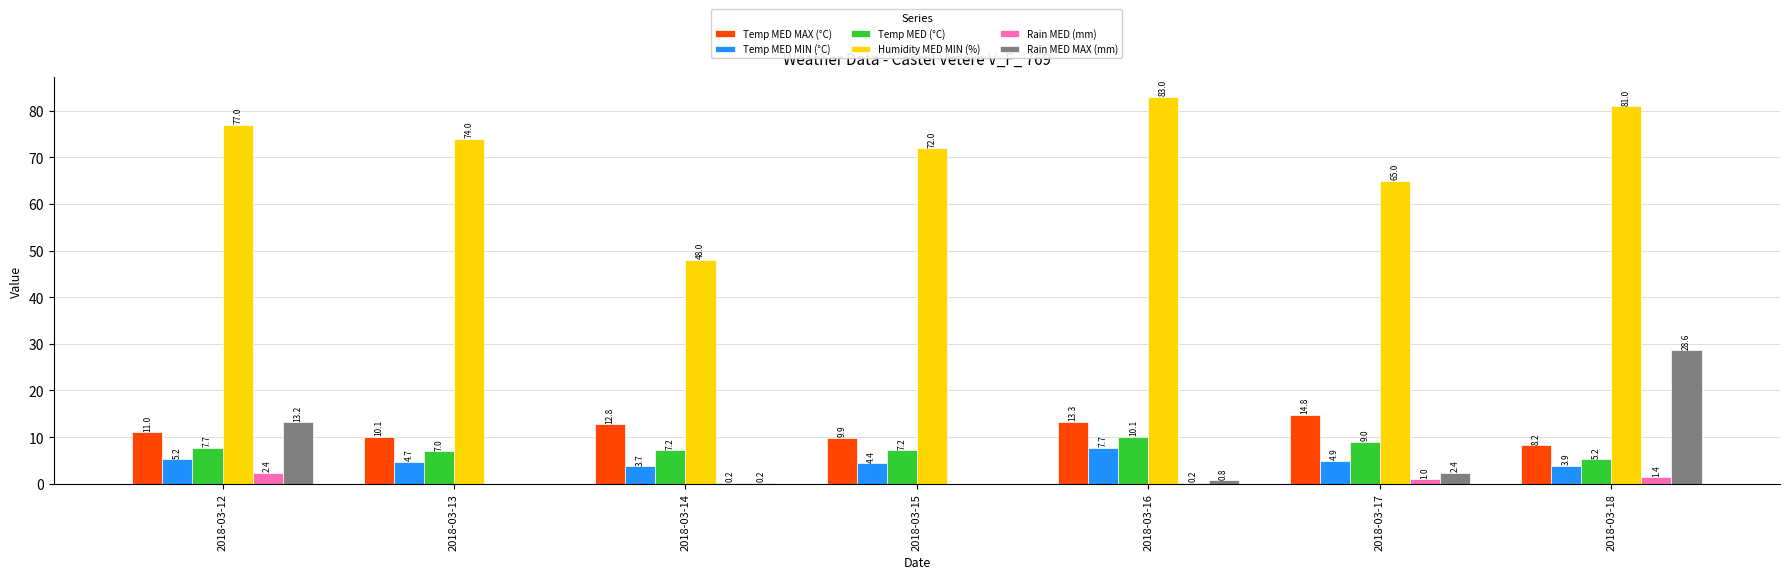

What is the sum of all Rain MED MAX (mm) values?

45.2